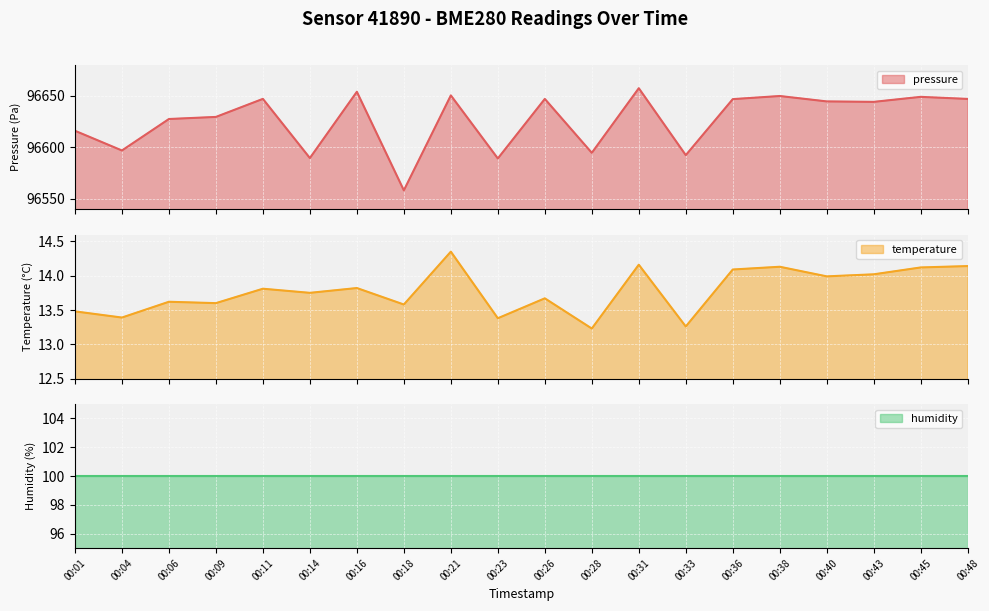

The pressure series shows 154941.1 at 00:40. True or false?

False